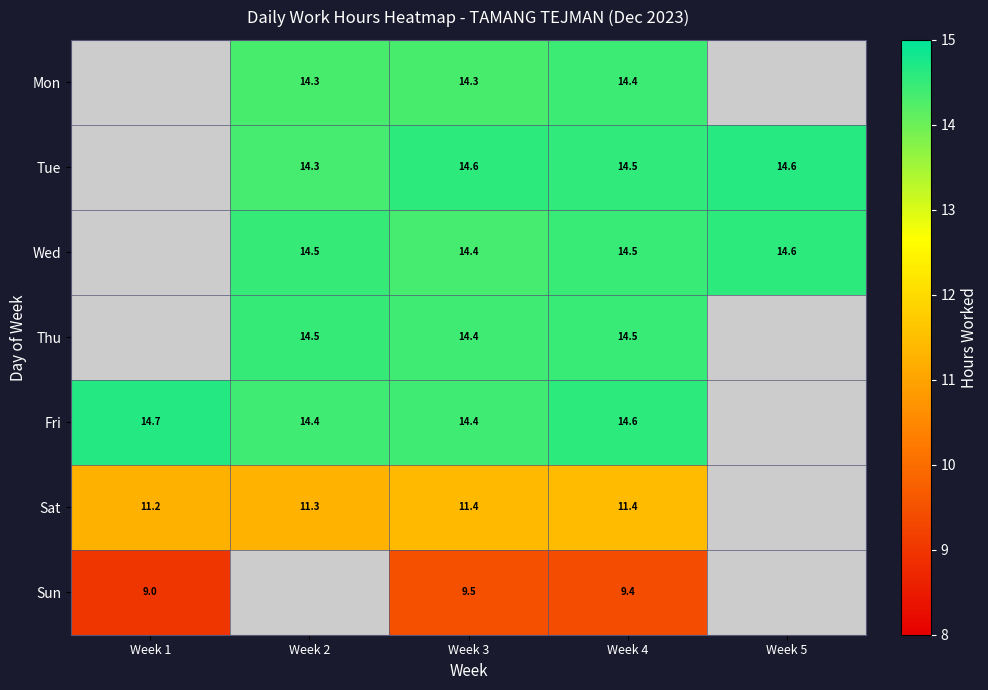

The value of Tue at Week 5 is 14.6. True or false?

True